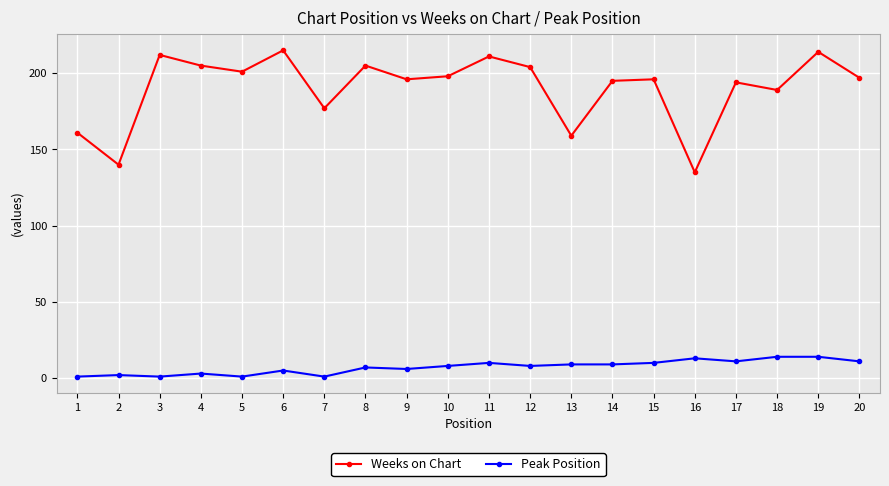

True or false: Weeks on Chart has a value of 195 at 14.

True